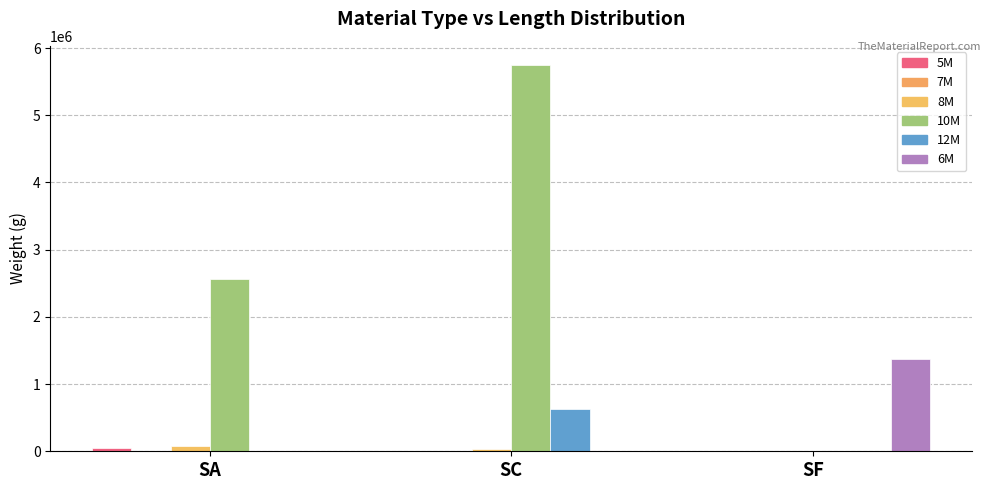

True or false: 6M has a value of 1375608 at SF.

True